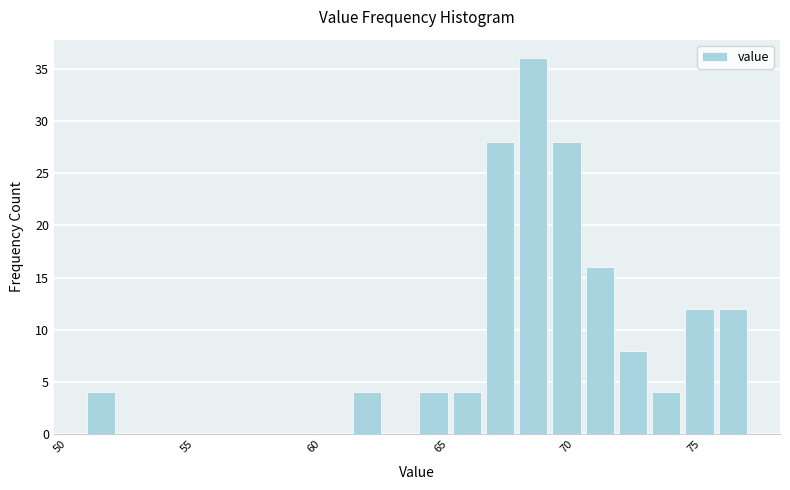

Around what value on the x-axis is the tallest bar? Give the approximate position of its centre, as read against the axis.

68.5